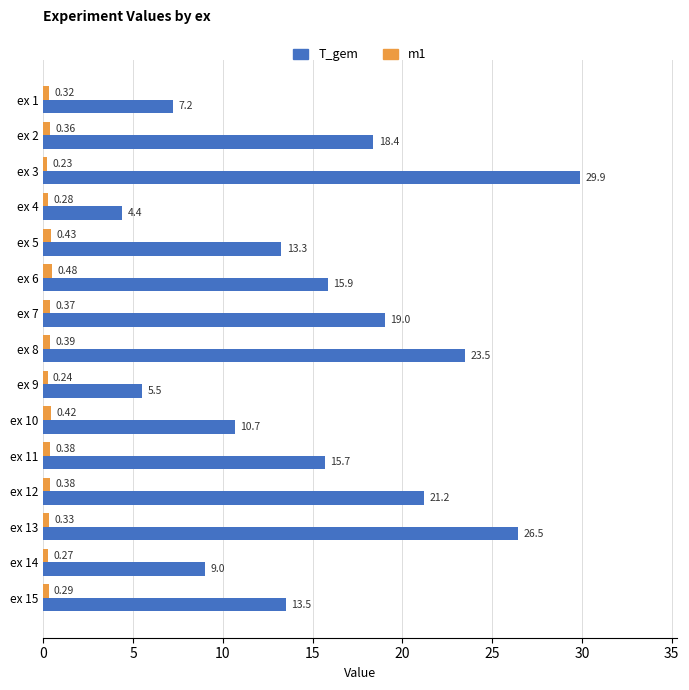

At which category does the chart reach its minimum across all series?

ex 3